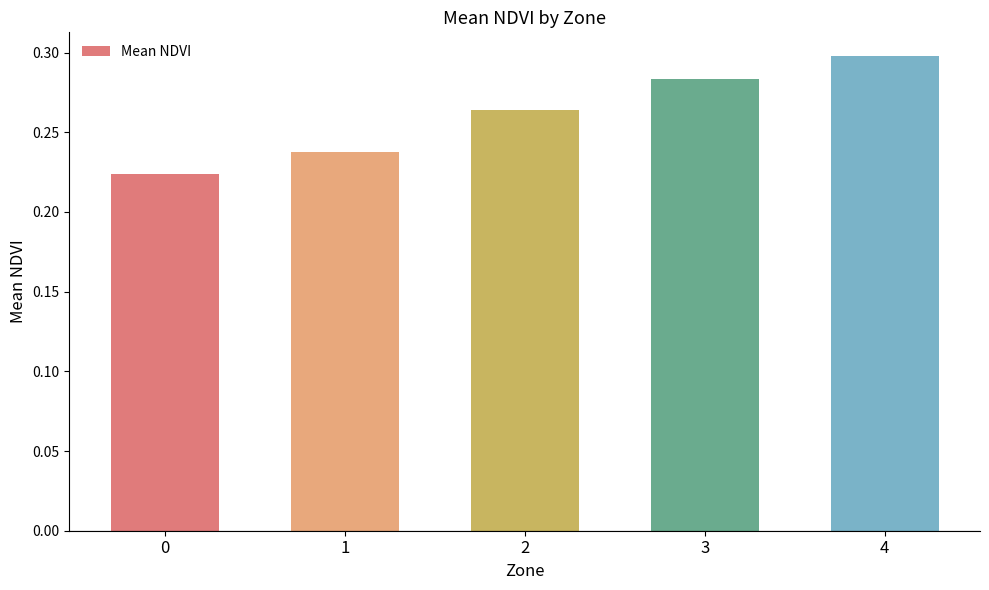

Which has a higher value, 3 or 0?

3